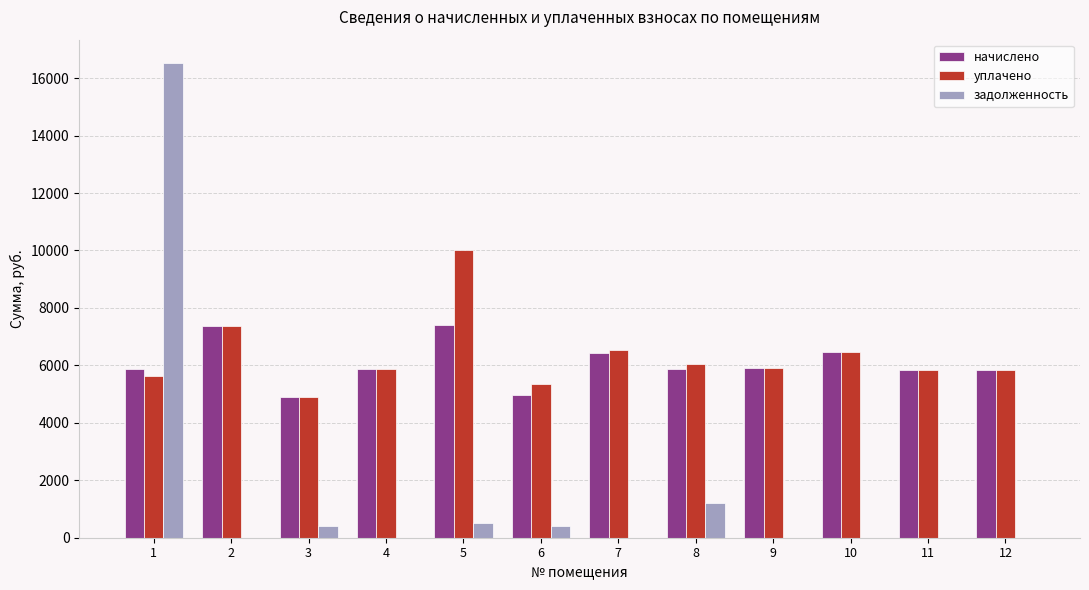

The value of задолженность at 5 is 503.4. True or false?

True